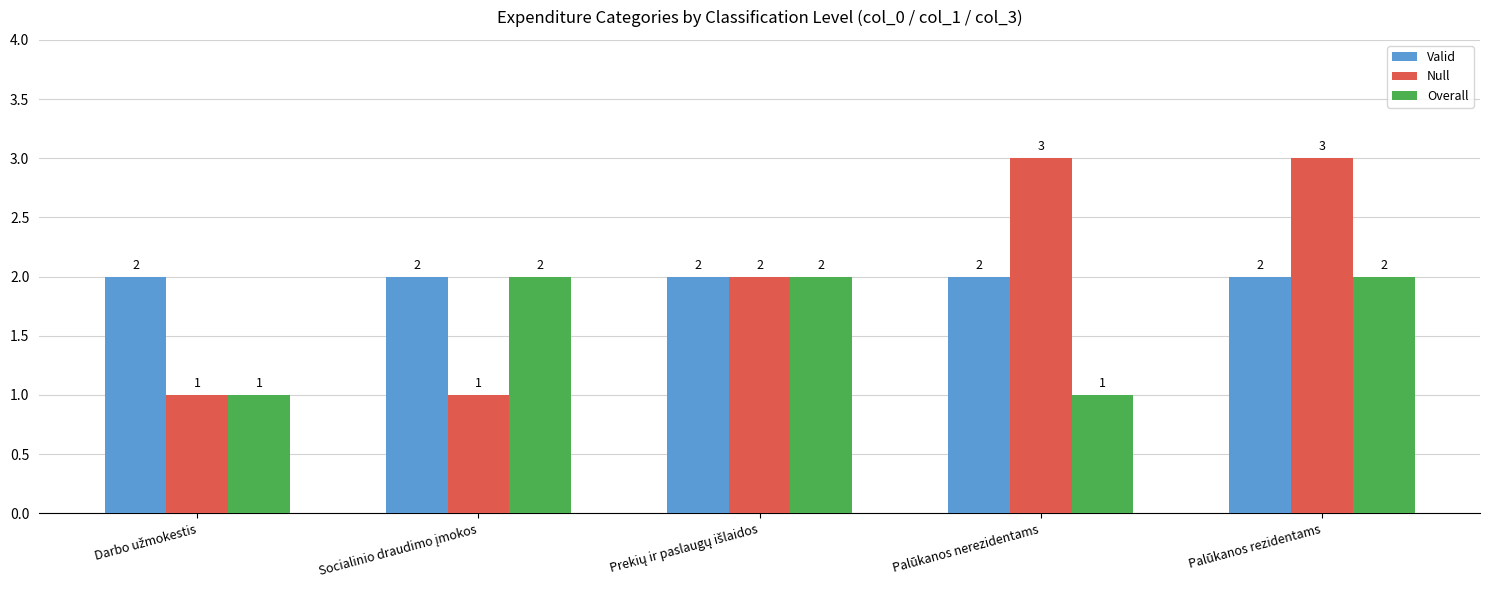

Reading right to left, extract all data points from this chart.

Valid: 2	2	2	2	2
Null: 3	3	2	1	1
Overall: 2	1	2	2	1